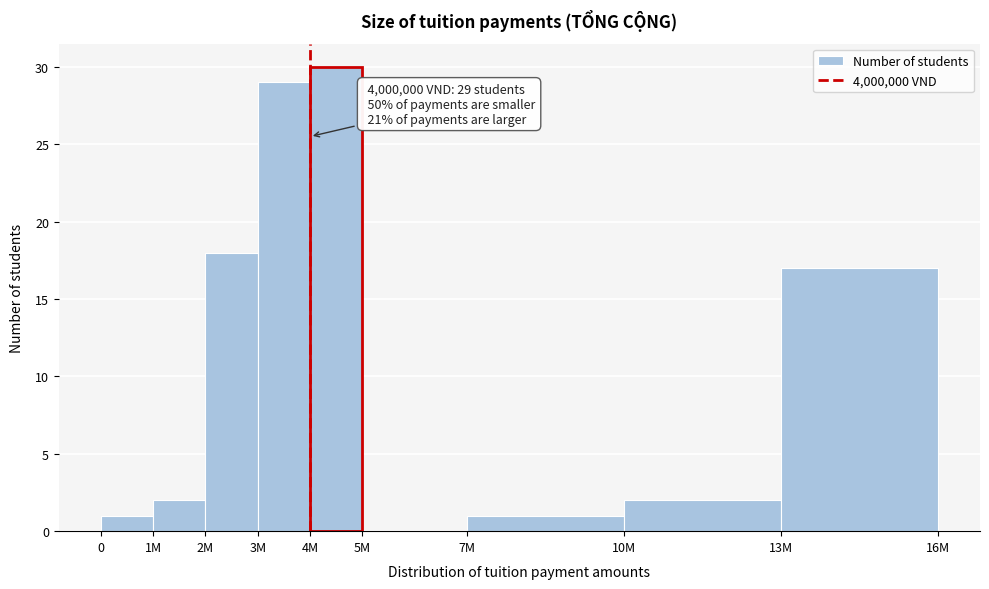

Reading left to right, list all the values displayed in this chart.

0=1	1M=2	2M=18	3M=29	4M=30	5M=0	7M=1	10M=2	13M=17